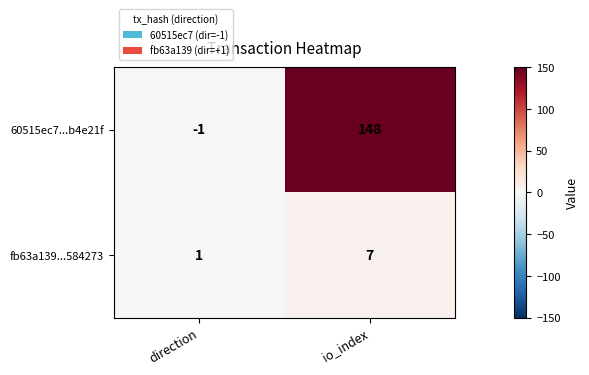

What is the difference between the highest and lowest values at direction?

2